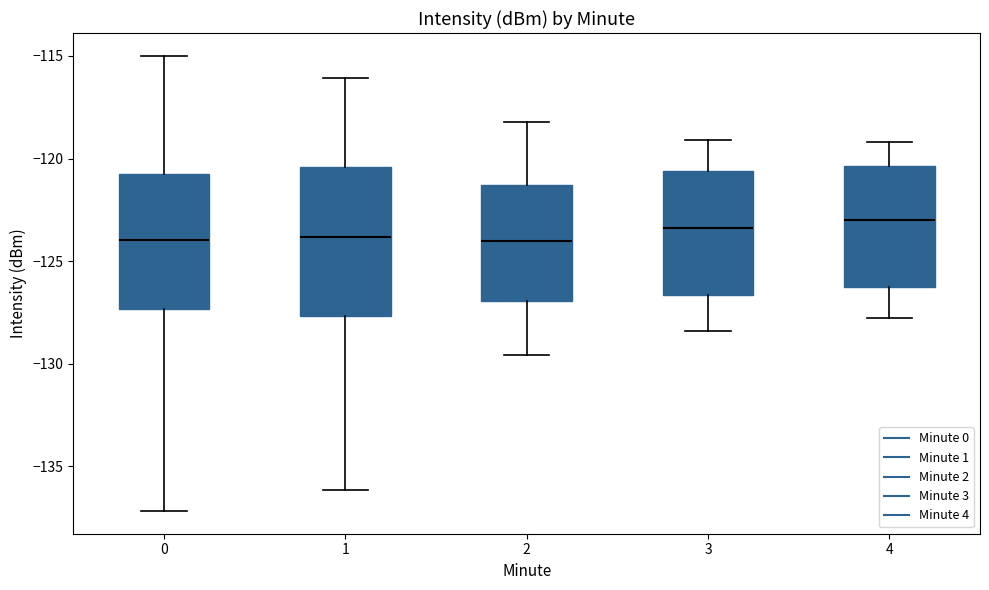

Where does the lower whisker of the box at x = 0 end on the y-axis? The values are not printed on the chart, so give them approximately, as read against the axis.

-137.0